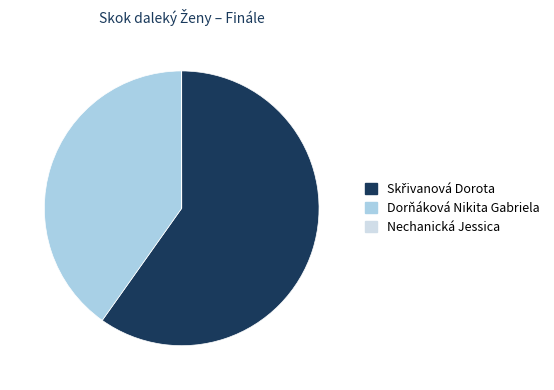

The Dorňáková Nikita Gabriela slice represents 40% of the pie. True or false?

True